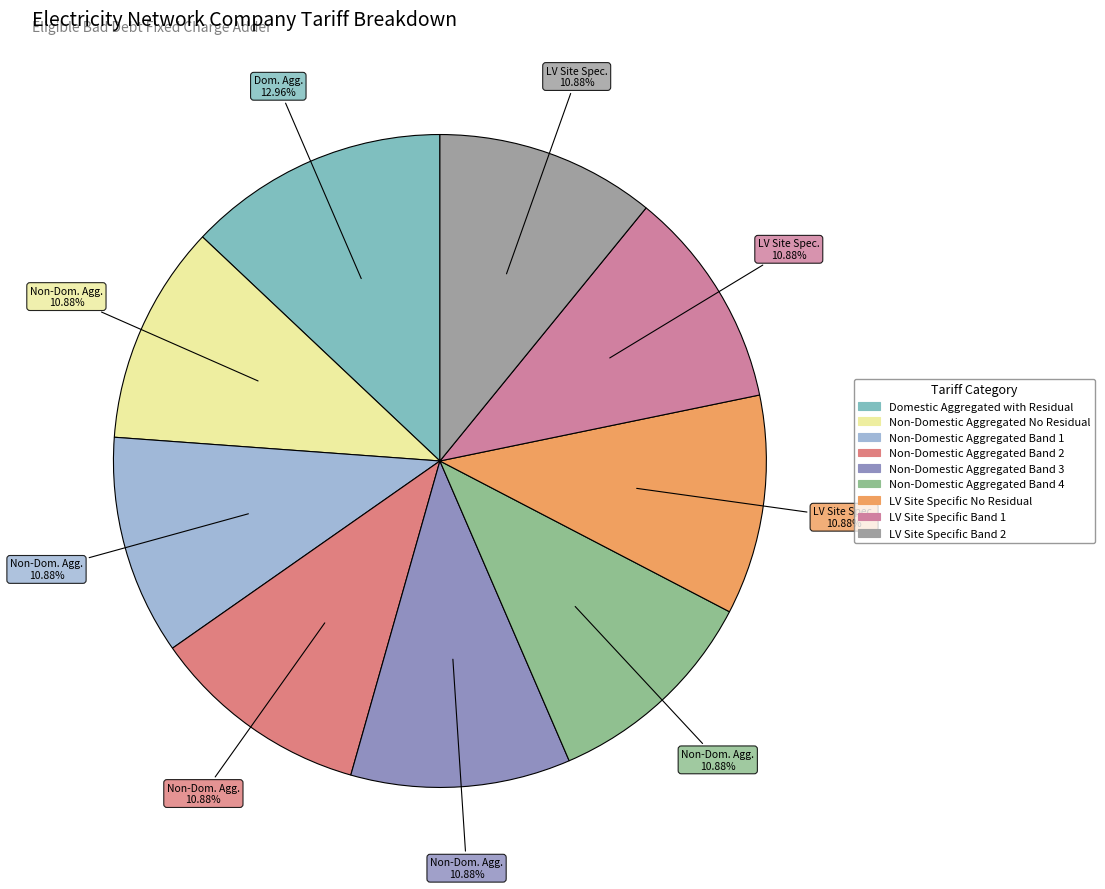

True or false: Non-Domestic Aggregated No Residual accounts for 17% of the total.

False